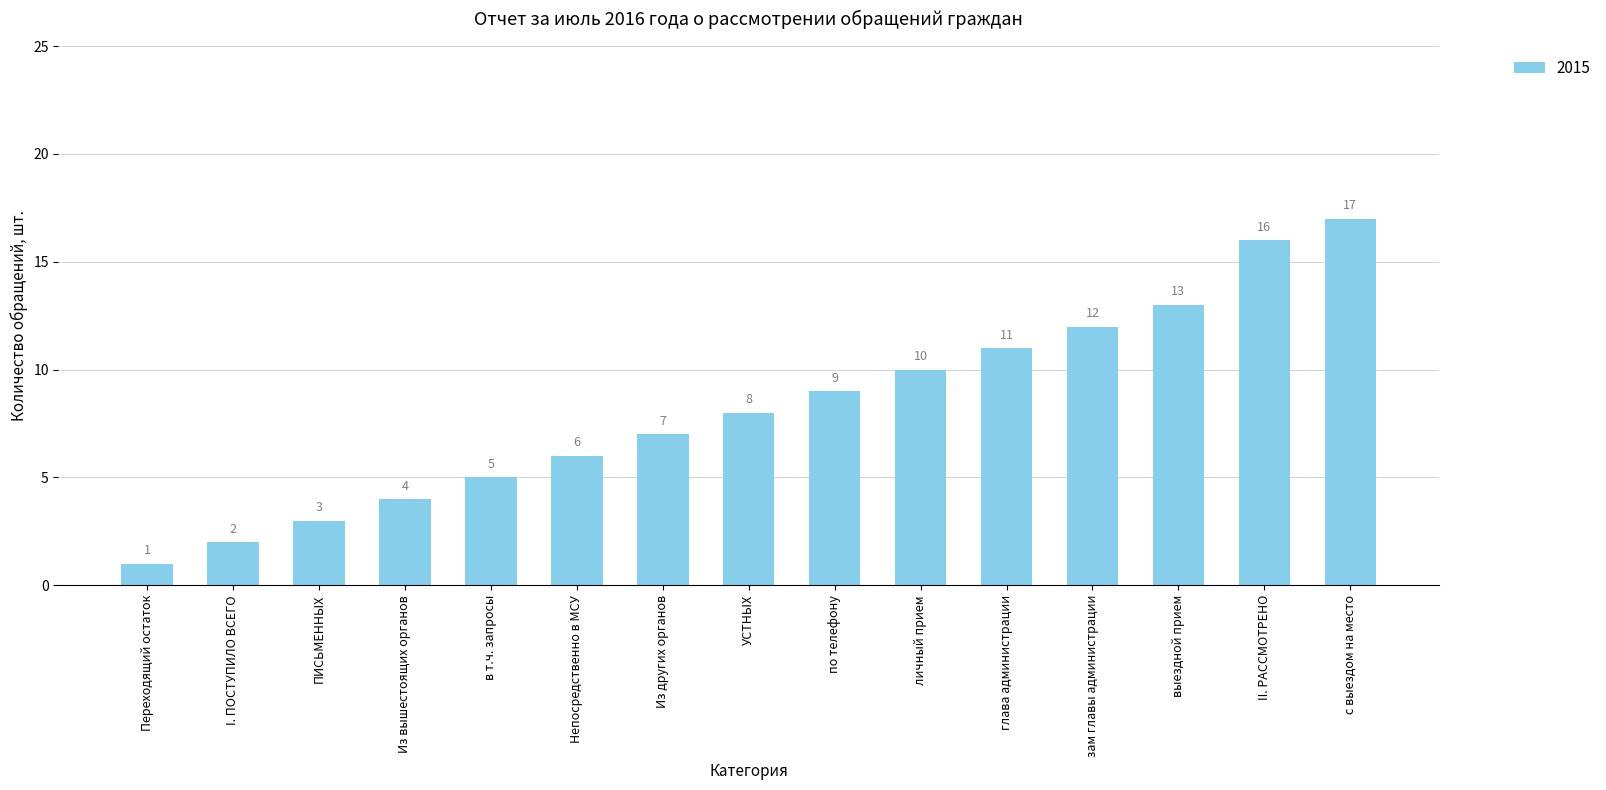

Which has a higher value, Непосредственно в МСУ or выездной прием?

выездной прием